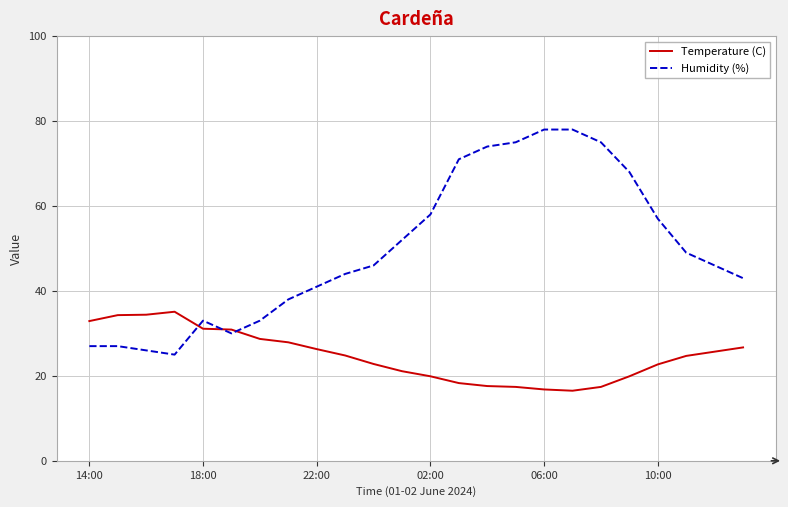

What is the average value of the Temperature (C) series?

24.7